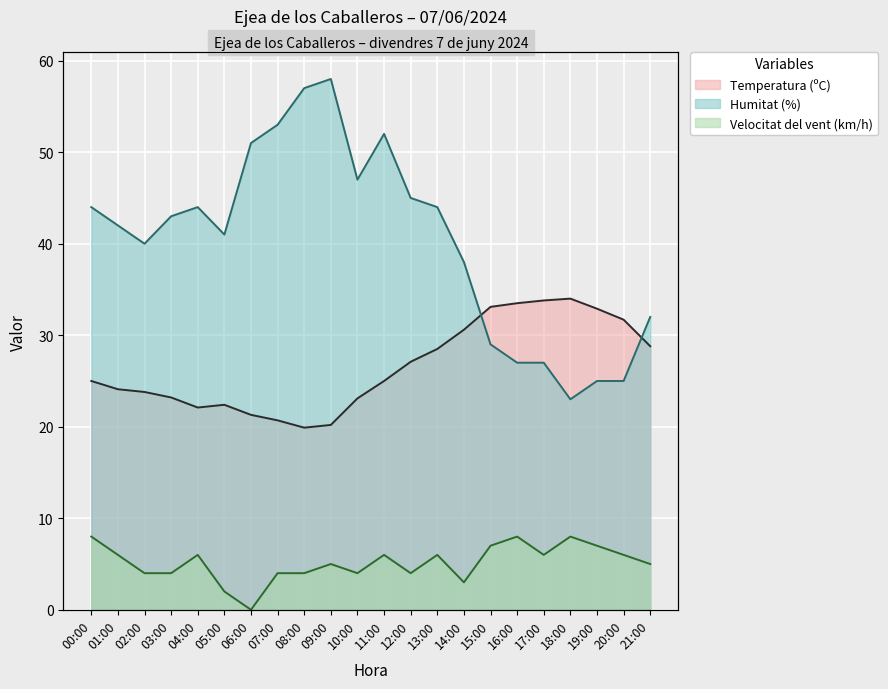

Is the value of Humitat (%) at 20:00 greater than the value of Velocitat del vent (km/h) at 03:00?

Yes